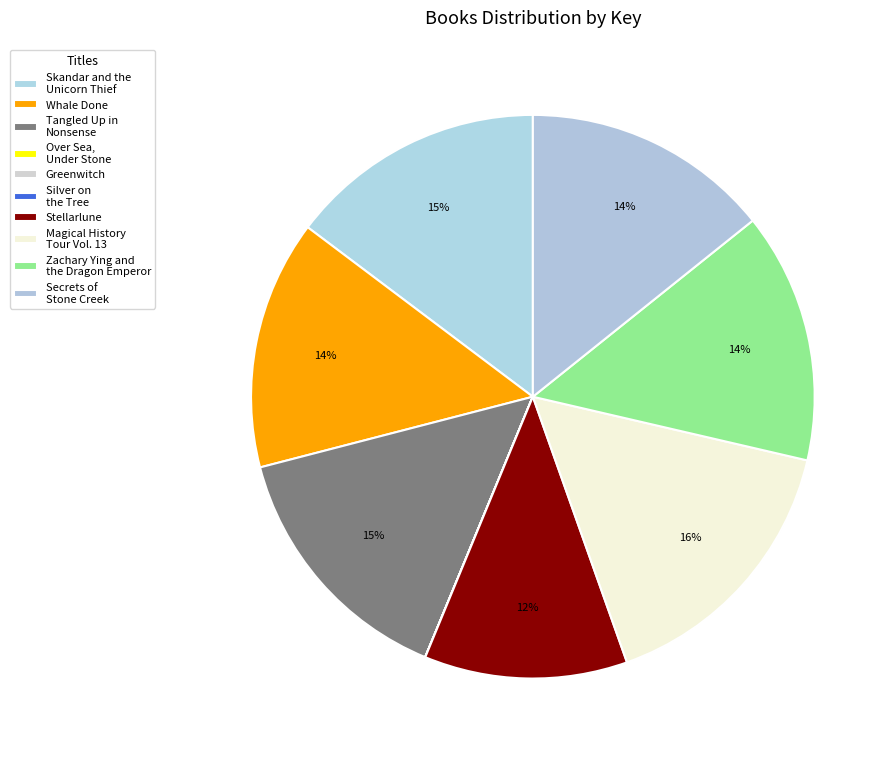

What is the smallest slice in the pie chart?

Over Sea, Under Stone